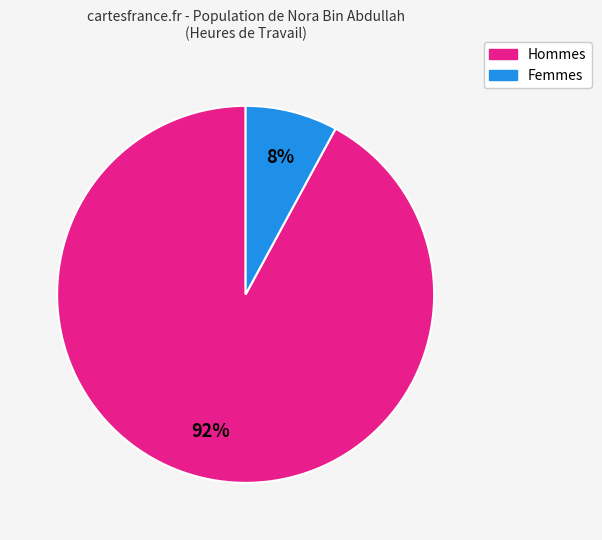

What is the majority slice?

Hommes